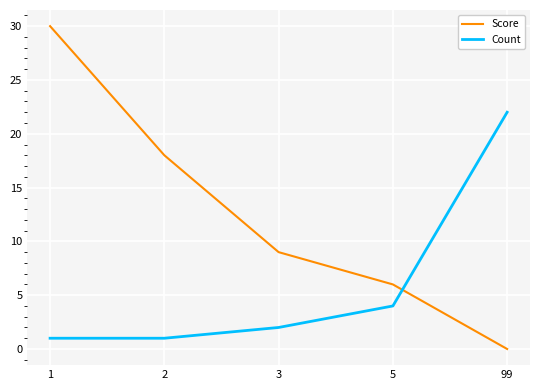

Which series has the largest range (max minus min)?

Score